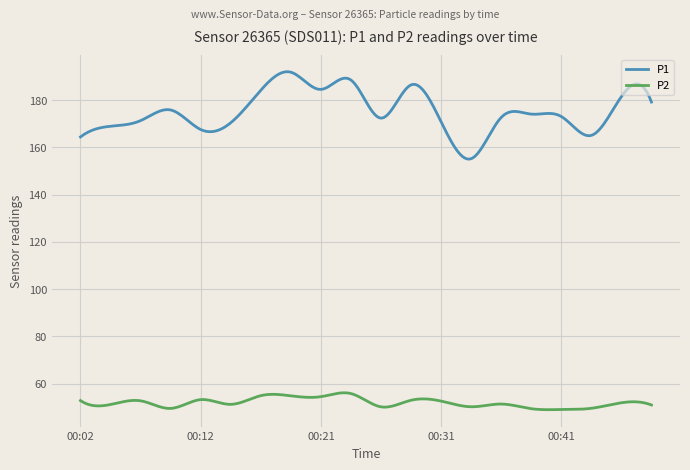

What is the sum of all P1 values?

52553.5